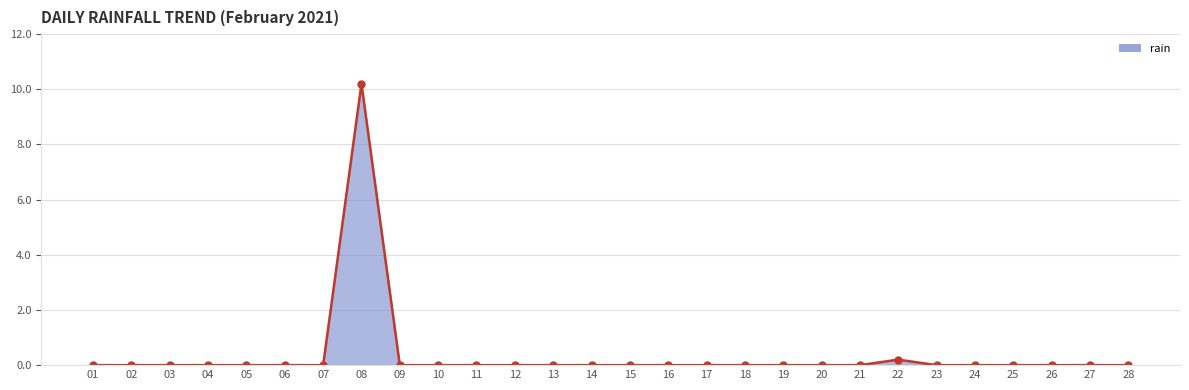

What is the average value?

0.4